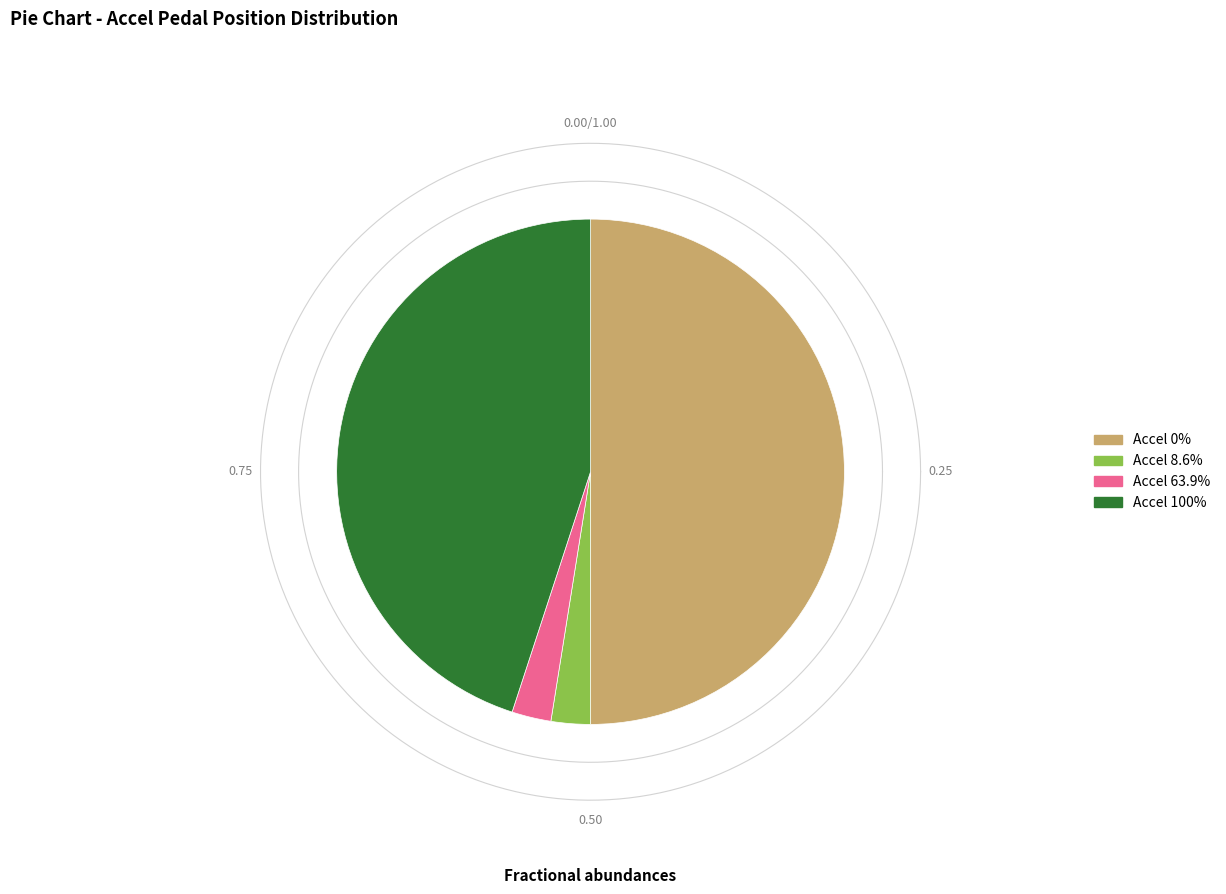

How many segments does this pie chart have?

4